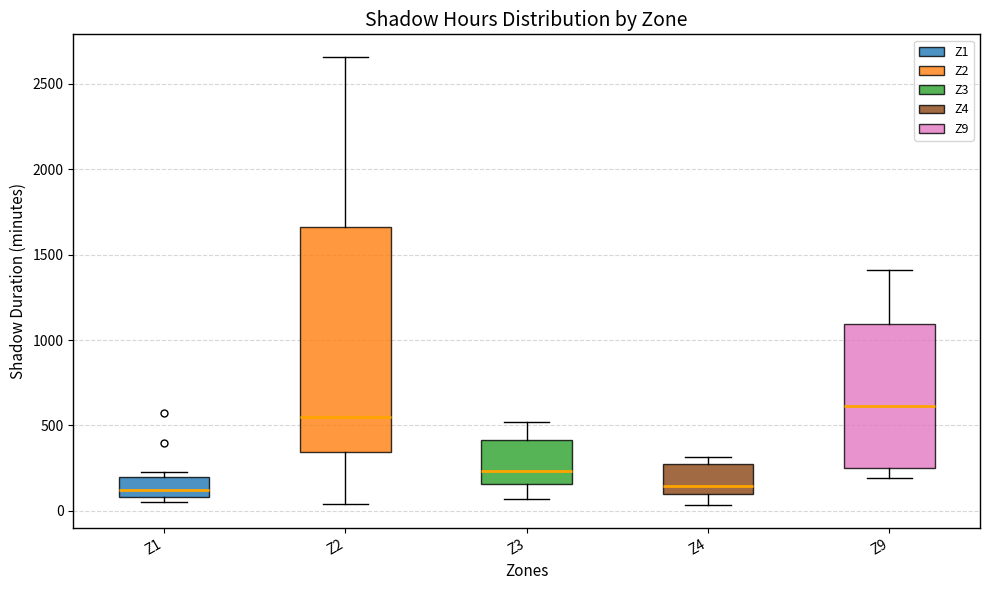

Reading left to right, read every box against the y-axis: the position of its median line, the range the box covers, and the ends of its whiskers. The values are not printed on the chart, so give them approximately, as read against the axis.

Z1: median 100 (just above the box's lower edge), box 100 to 200, whiskers 50 to 250
Z2: median 550, box 350 to 1650, whiskers 50 to 2650
Z3: median 250, box 150 to 400, whiskers 50 to 500
Z4: median 150, box 100 to 250, whiskers 50 to 300
Z9: median 600, box 250 to 1100, whiskers 200 to 1400